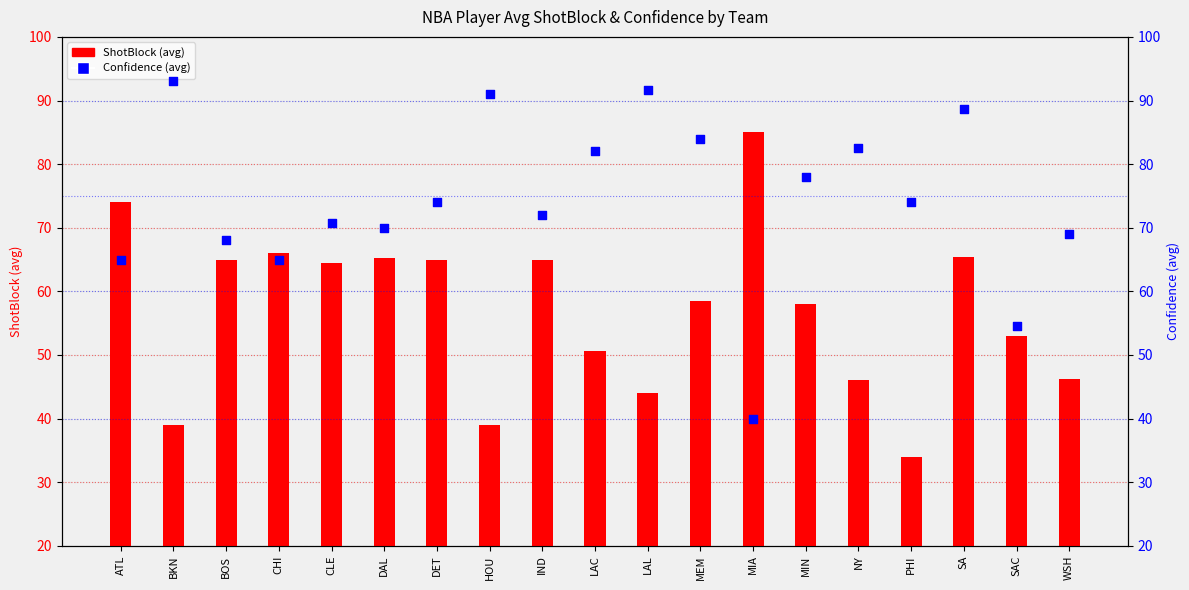

At how many categories does at least one series exceed 70?

14